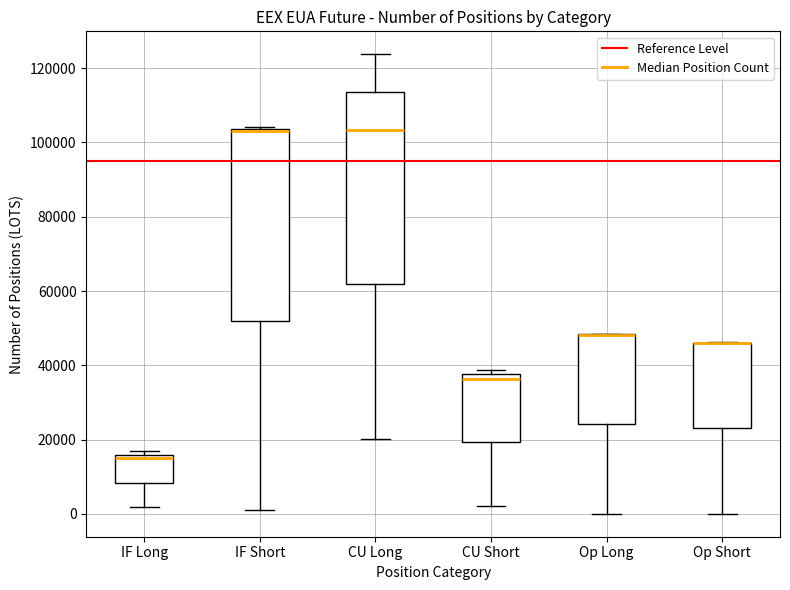

Where does the lower whisker of the box for Op Short end on the y-axis? The values are not printed on the chart, so give them approximately, as read against the axis.

0